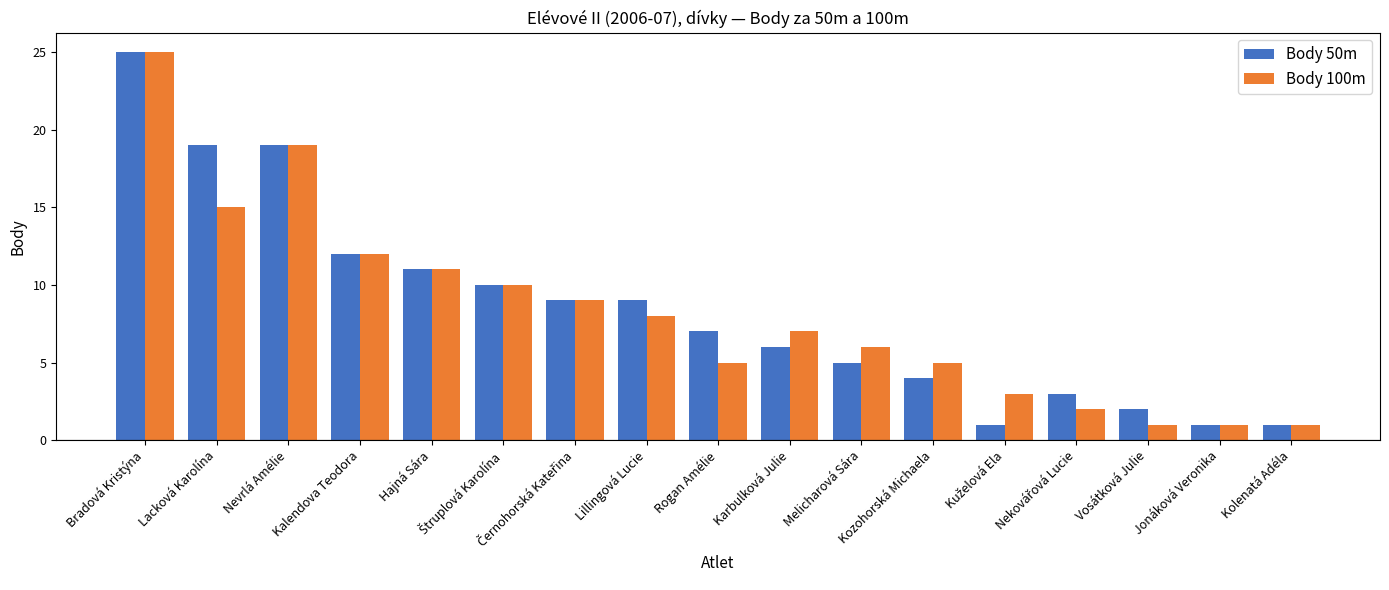

At Lacková Karolína, list the series in order from smallest to largest.

Body 100m, Body 50m